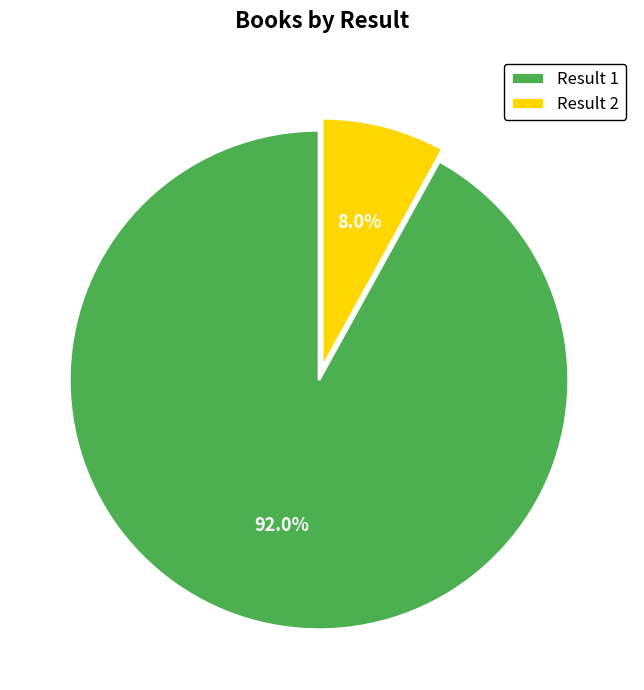

Does any single category account for the majority?

Yes